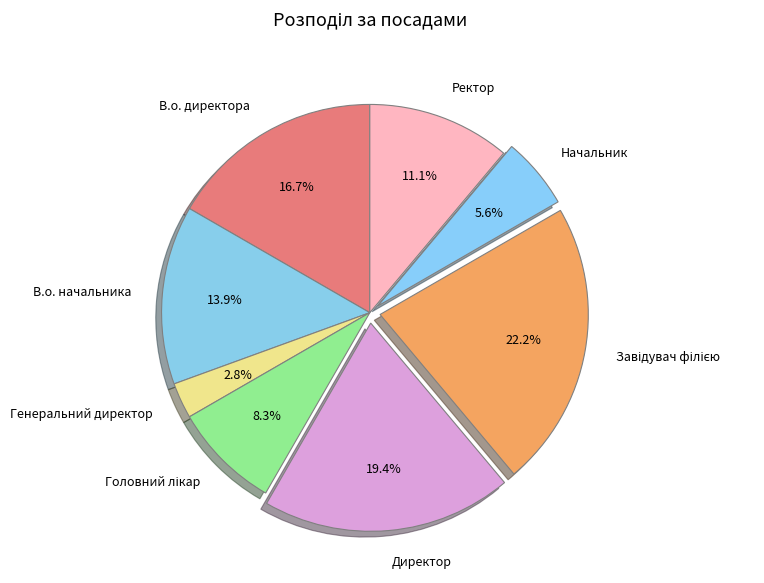

Approximately how many times larger is the value at Ректор compared to В.о. начальника?

0.8